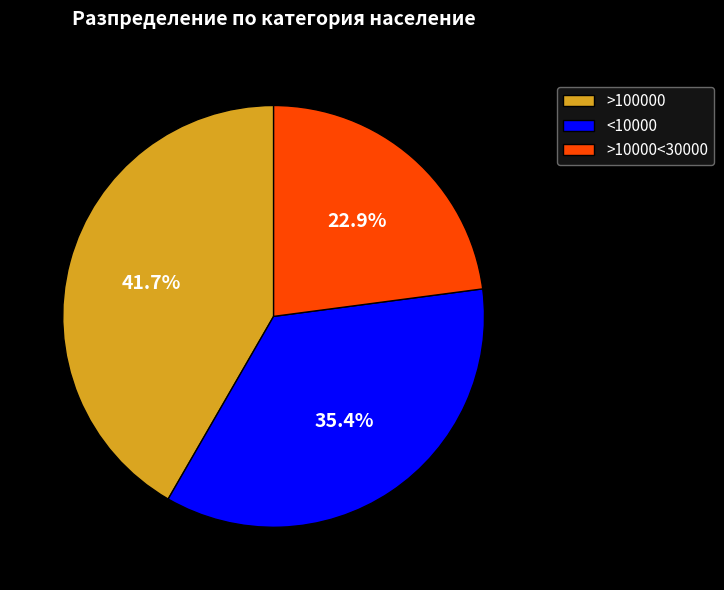

Combined, do <10000 and >100000 account for over 50%?

Yes